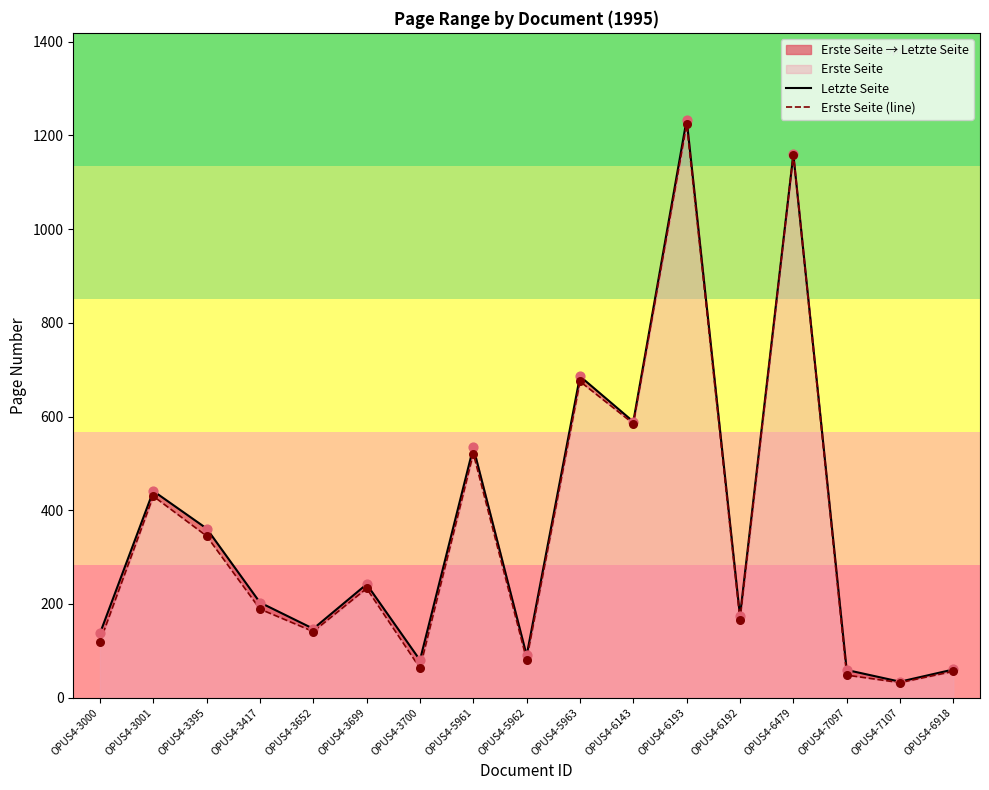

At which category is the sum across all series the highest?

OPUS4-6193